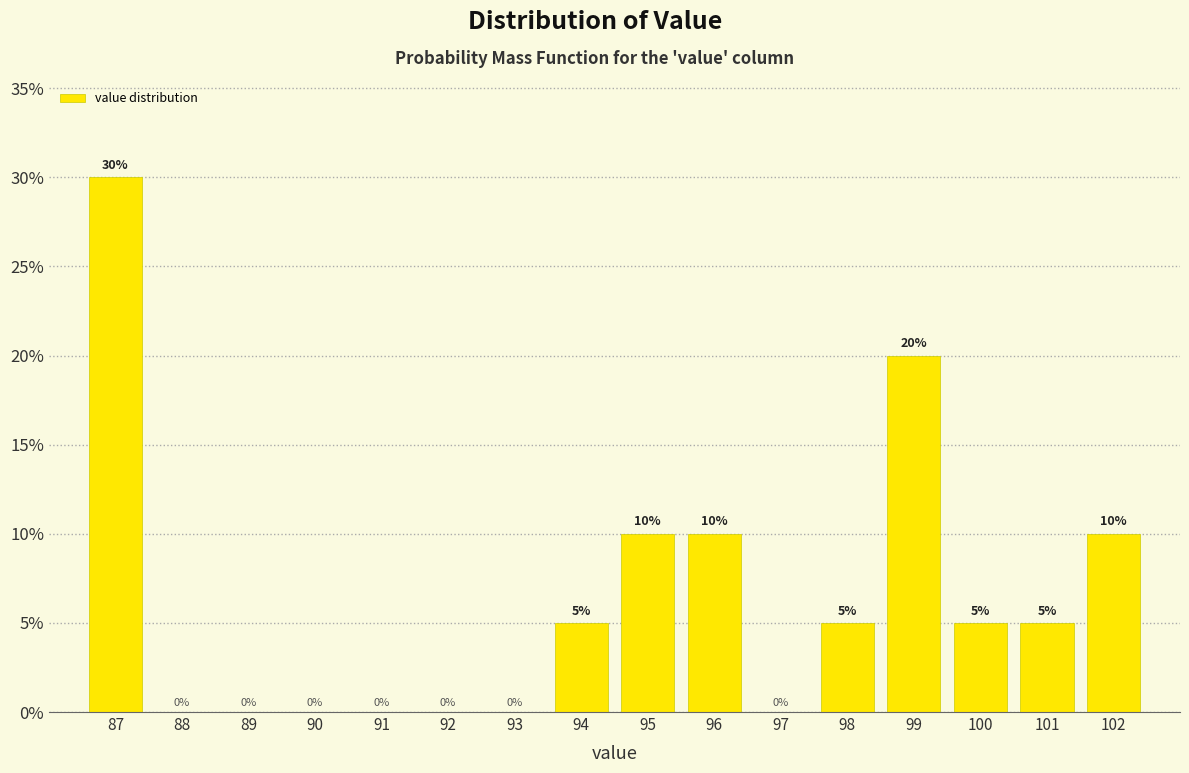

What is the height of the bar covering 95.5 to 96.5 on the x-axis?

10